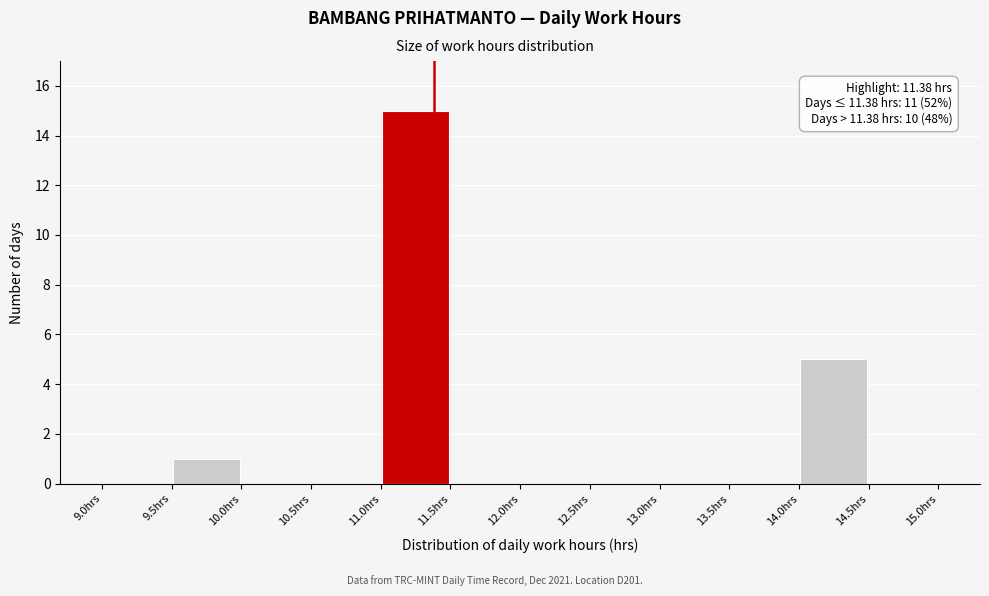

Over which range of the x-axis is the bar tallest?

11.0 to 11.5